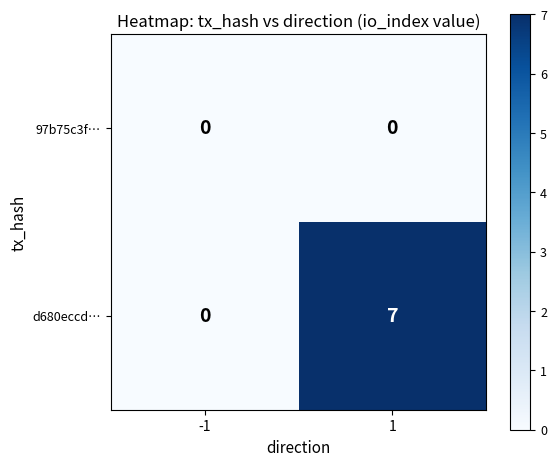

Rank the series by their average value, from lowest to highest.

97b75c3f…, d680eccd…